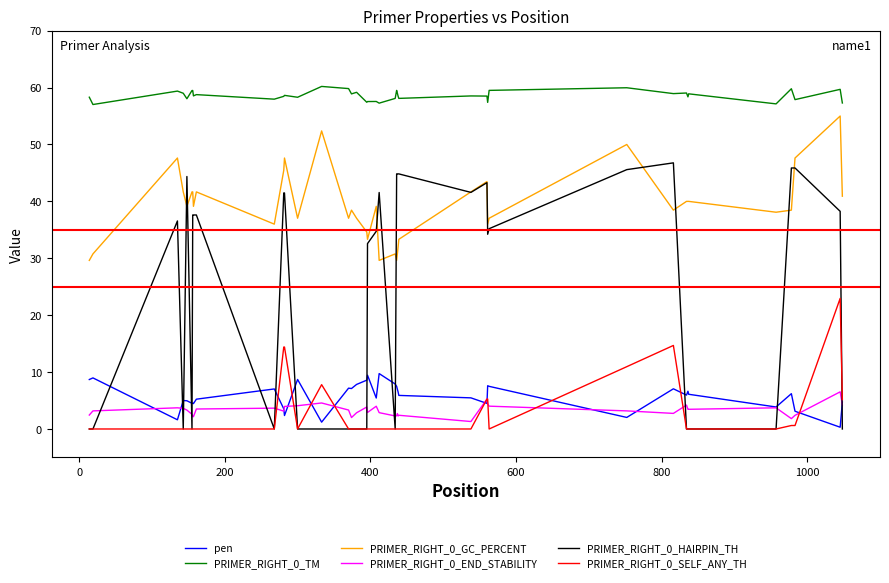

True or false: PRIMER_RIGHT_0_TM and PRIMER_RIGHT_0_SELF_ANY_TH cross at least once.

False